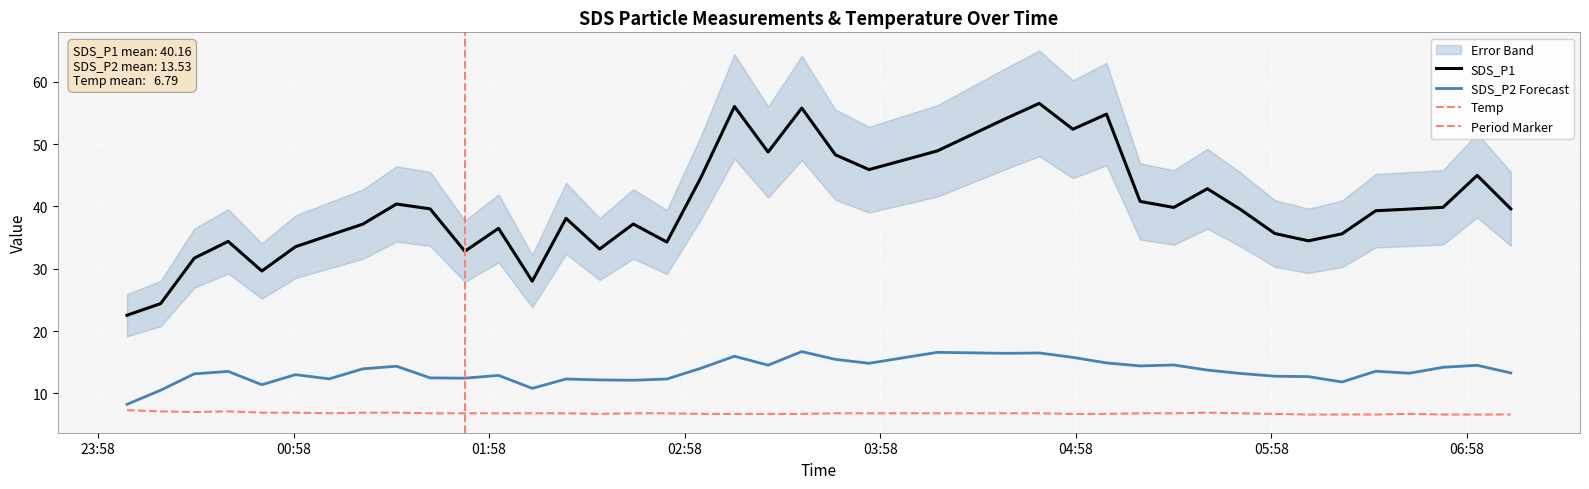

Is the value of SDS_P2 at 2022/11/12 06:40:23 greater than the value of Temp at 2022/11/12 05:38:24?

Yes